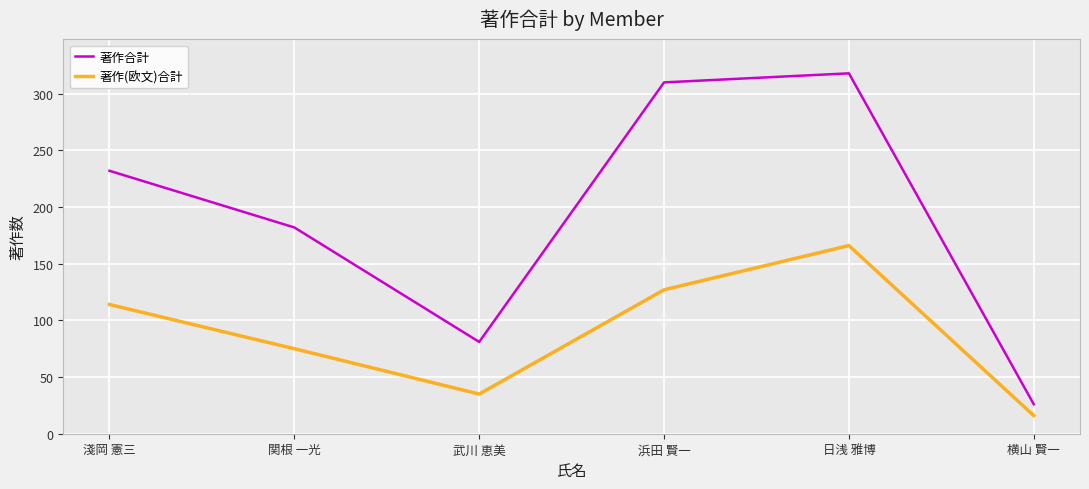

What is the sum of all 著作(欧文)合計 values?

533